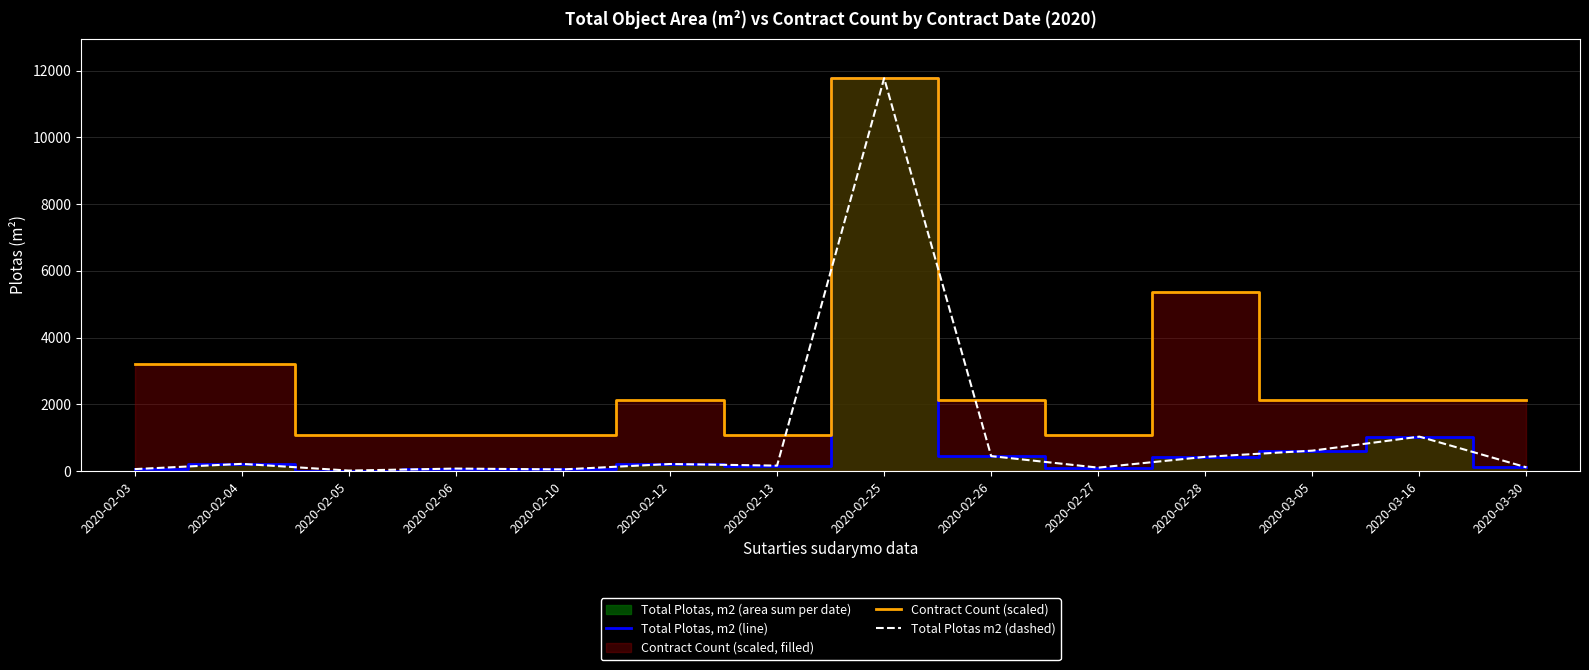

True or false: Total Plotas m2 (dashed) and Total Plotas, m2 (line) cross at least once.

False